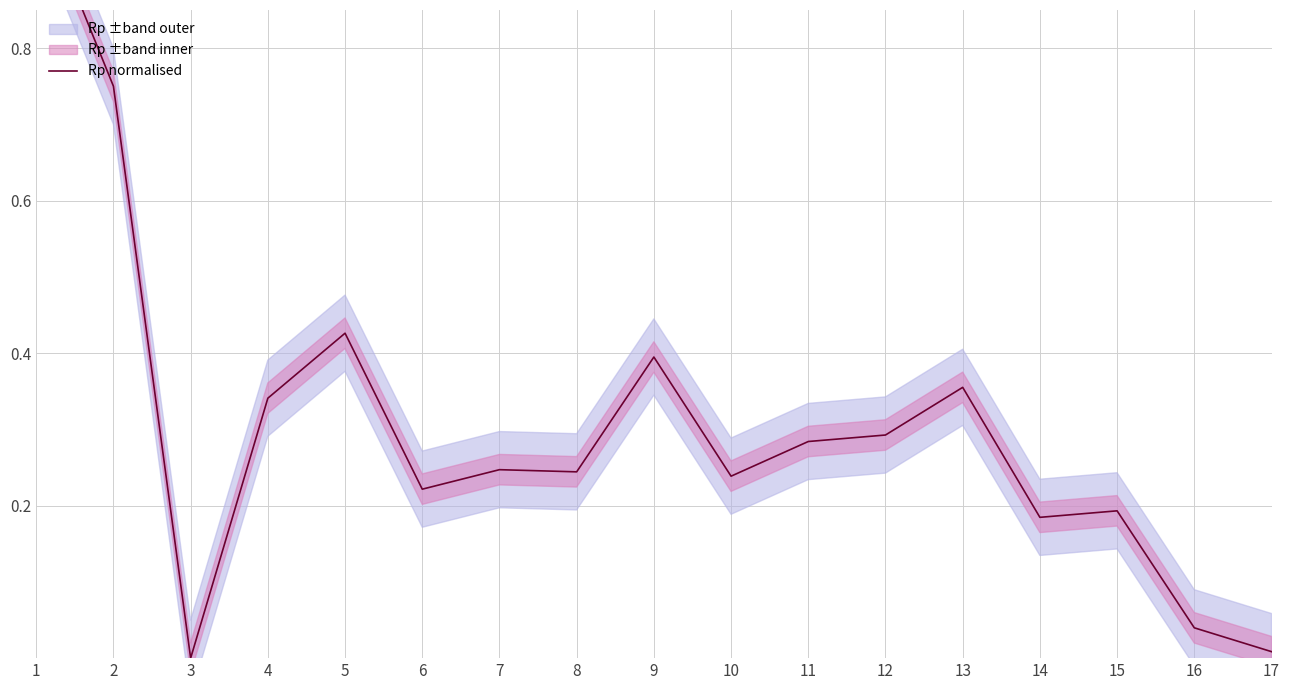

The chart shows a value of 0.3 at 11. True or false?

True